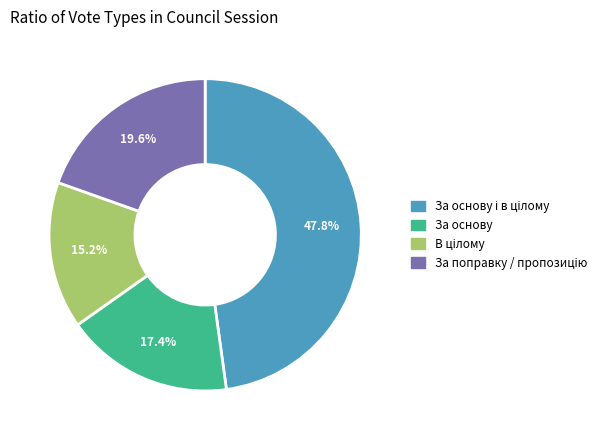

Is there any slice that represents more than half of the pie?

No